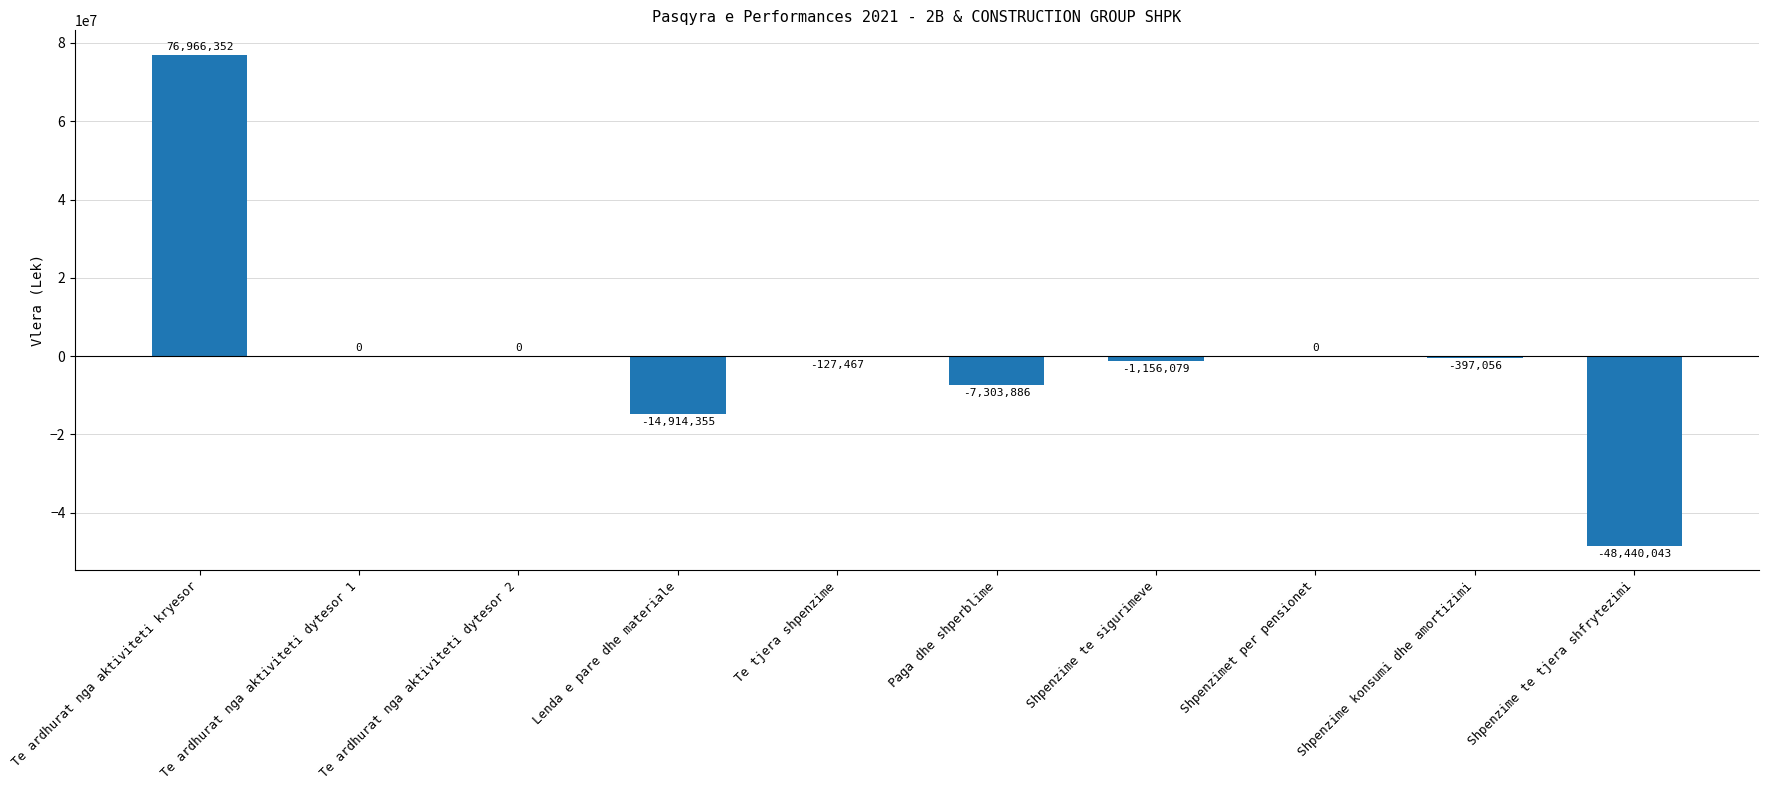

What is the change in value from Te ardhurat nga aktiviteti dytesor 1 to Shpenzime te sigurimeve?

-1156079